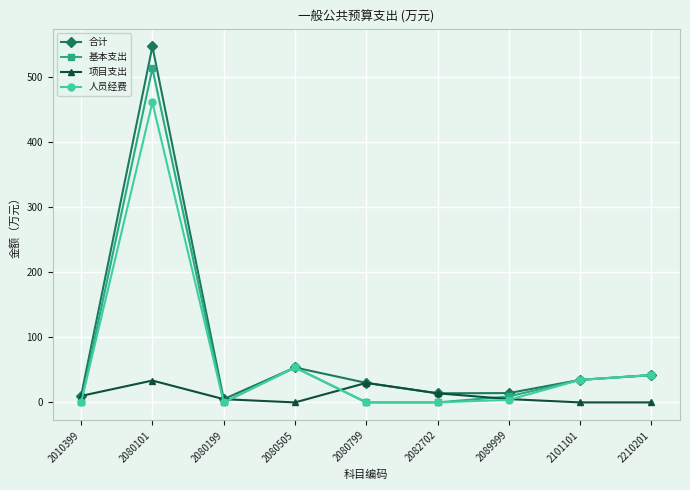

What is the greatest value displayed?

547.1